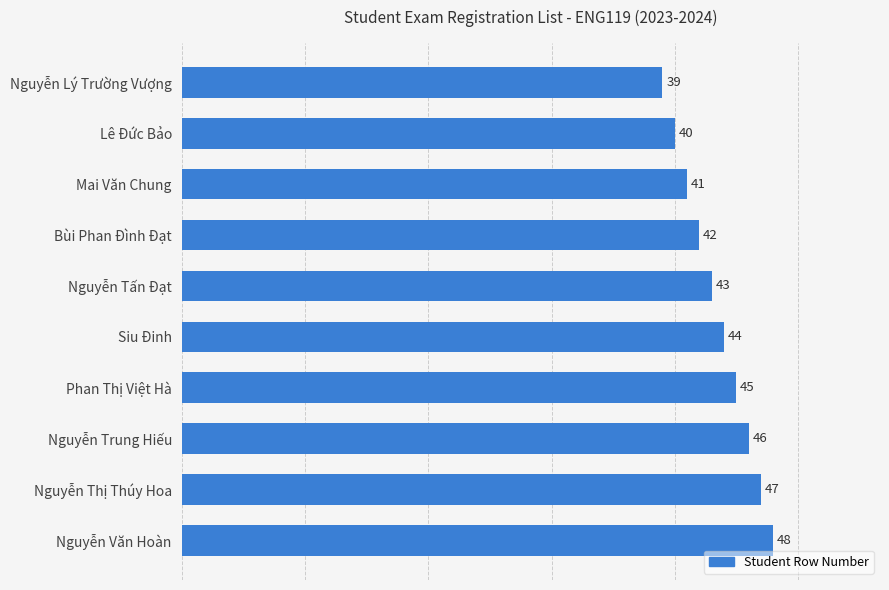

True or false: the data shows 24 at Bùi Phan Đình Đạt.

False